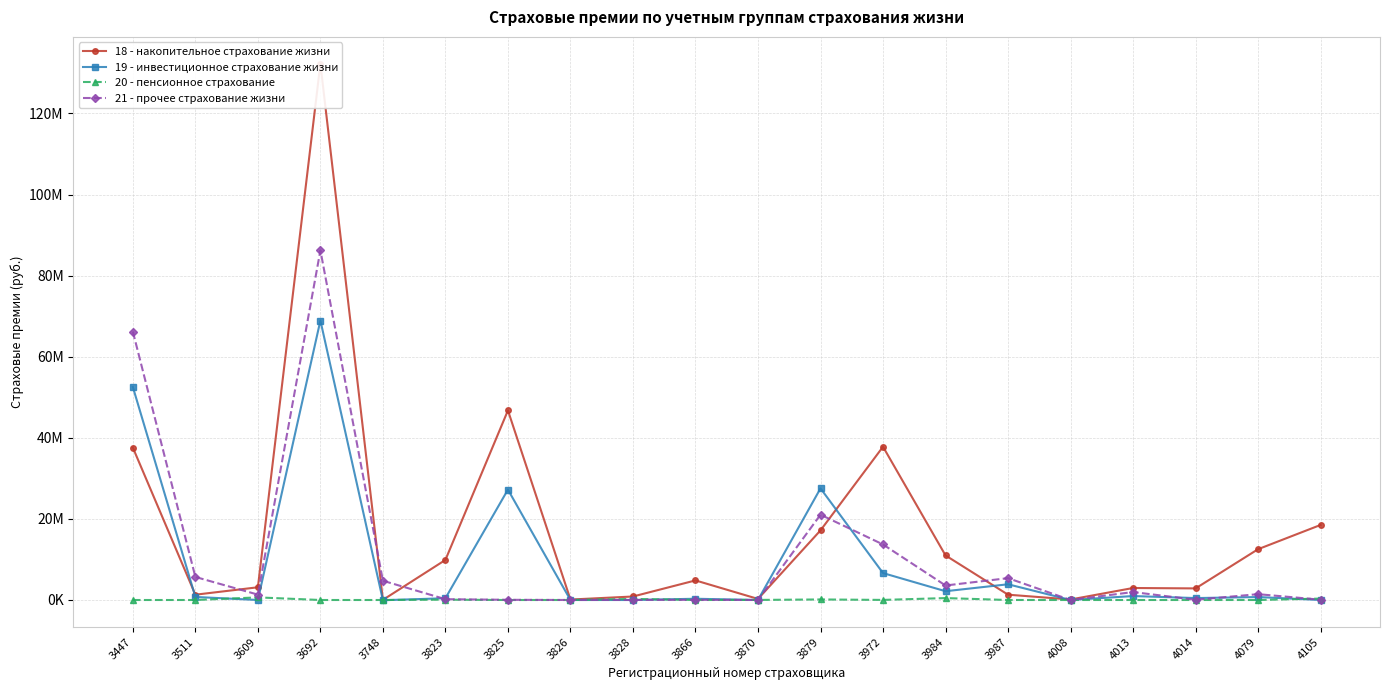

At which category does 20 - пенсионное страхование reach its first local valley?

3825